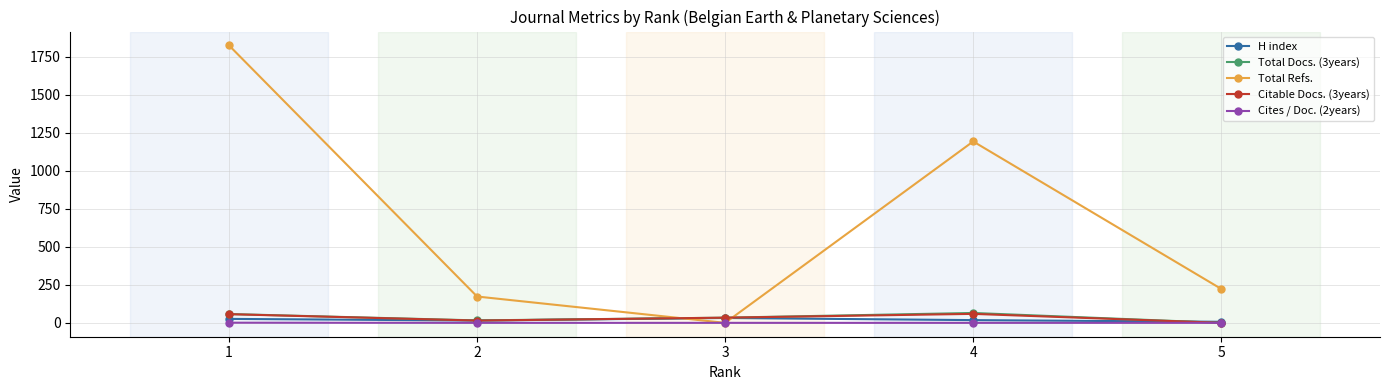

How many lines are shown in the chart?

5